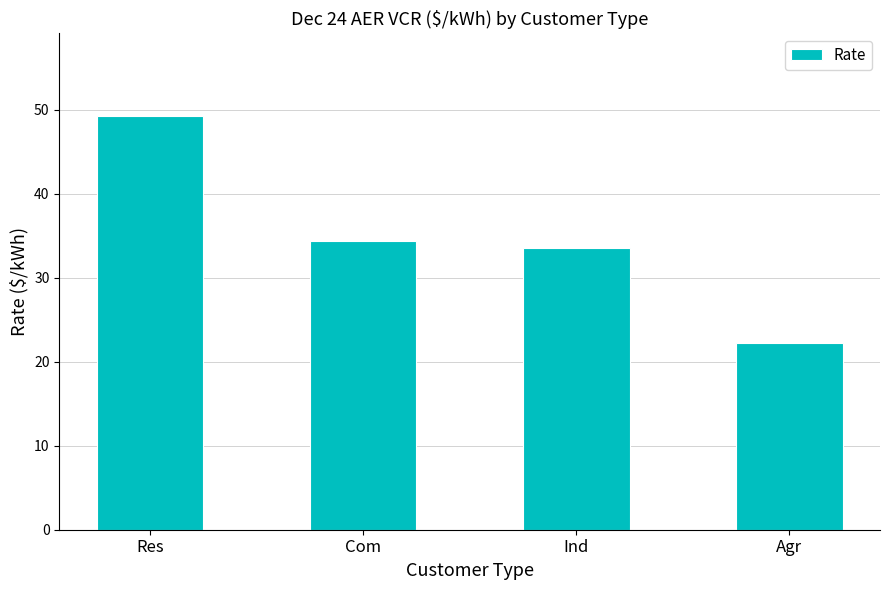

What is the difference between the maximum and minimum values?

27.0